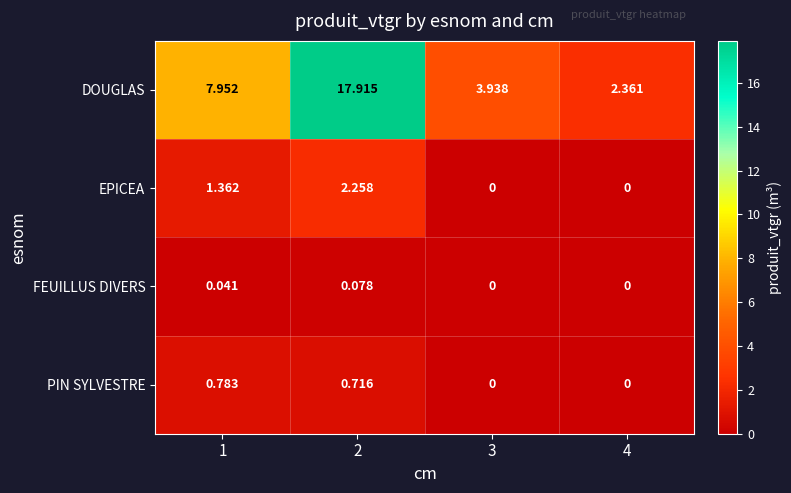

Which series has the largest total across all categories?

DOUGLAS